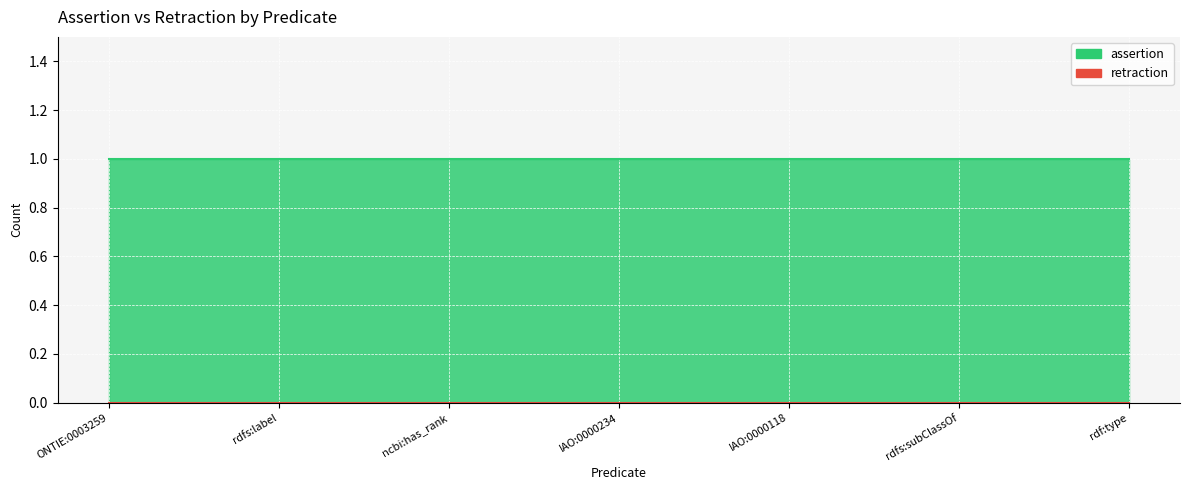

What is the difference between the highest and lowest values at rdfs:label?

1